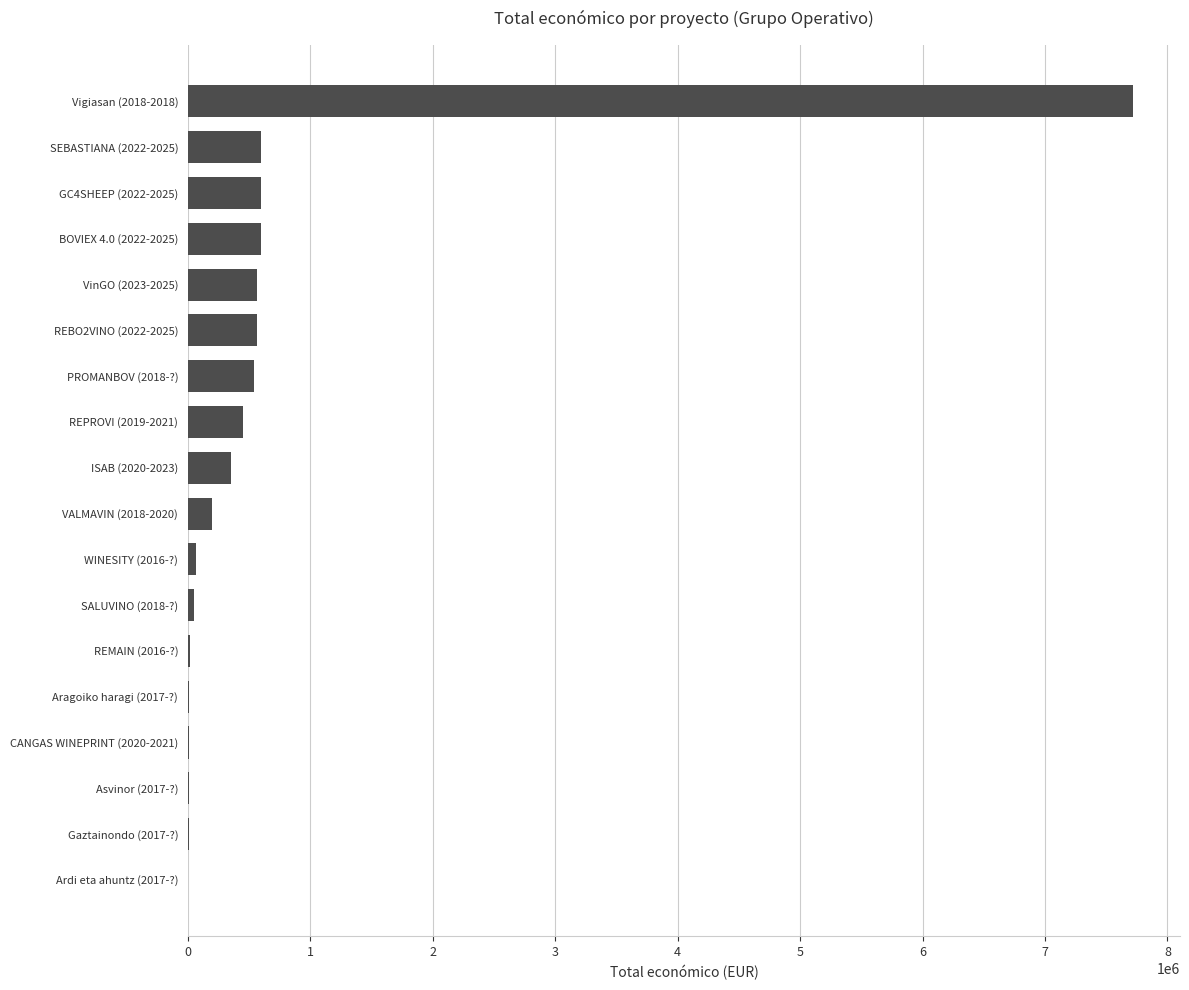

What is the change in value from VALMAVIN (2018-2020) to REPROVI (2019-2021)?

+247752